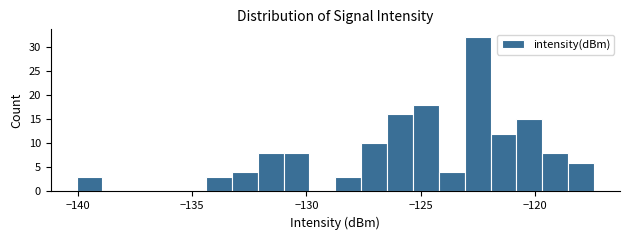

Read against the x-axis, roughly where is the centre of the tallest bar?

-122.5